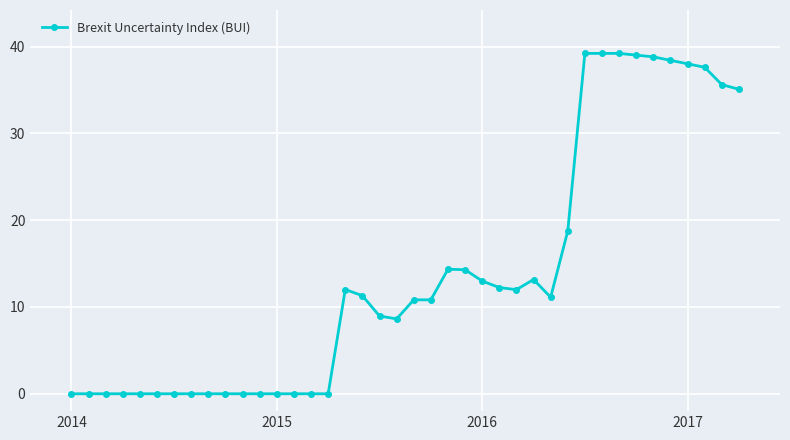

What is the average value?

13.8